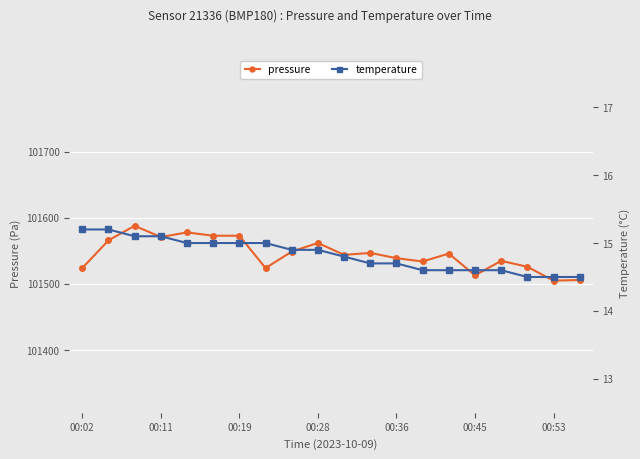

True or false: temperature and pressure intersect in this chart.

False